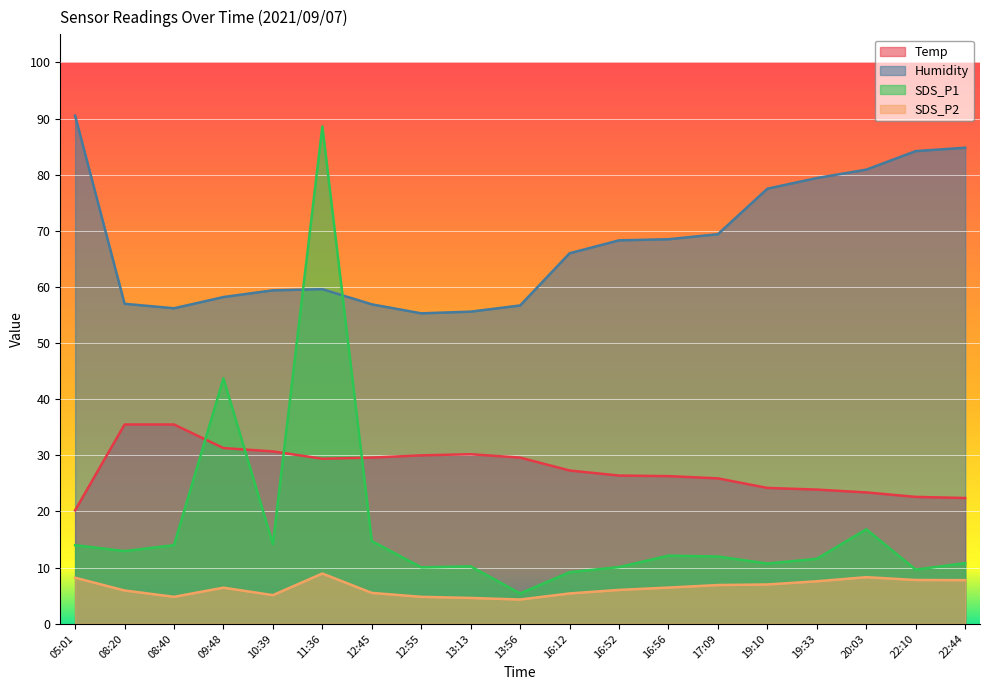

Does the chart display data point markers on the line(s)?

No